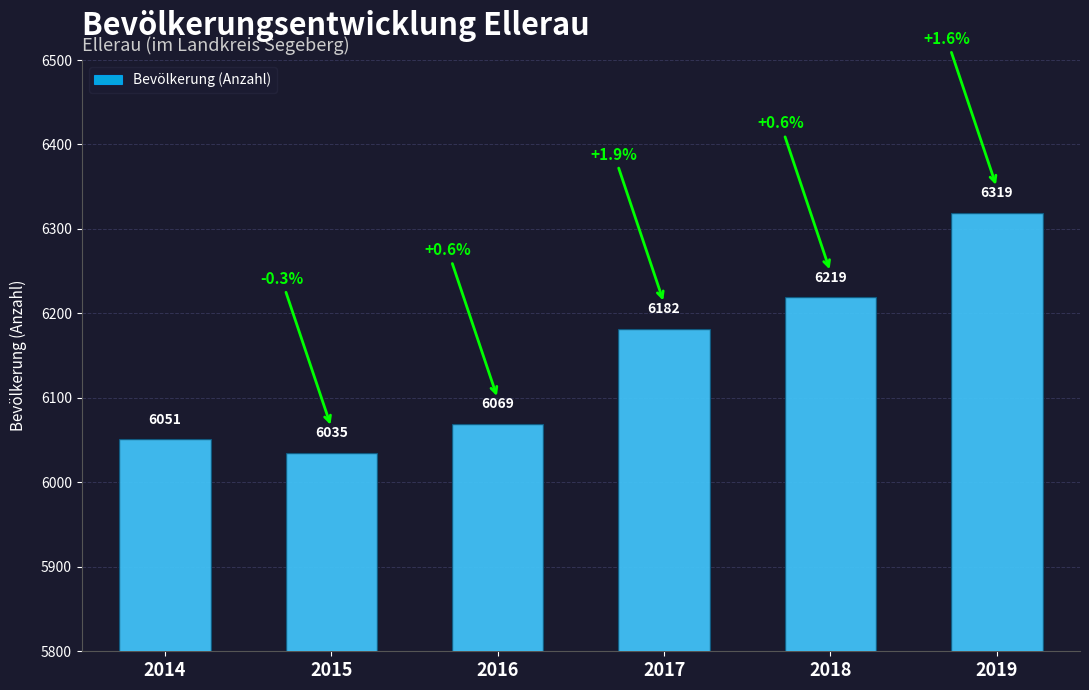

List the labels in order of value, largest first.

2019, 2018, 2017, 2016, 2014, 2015